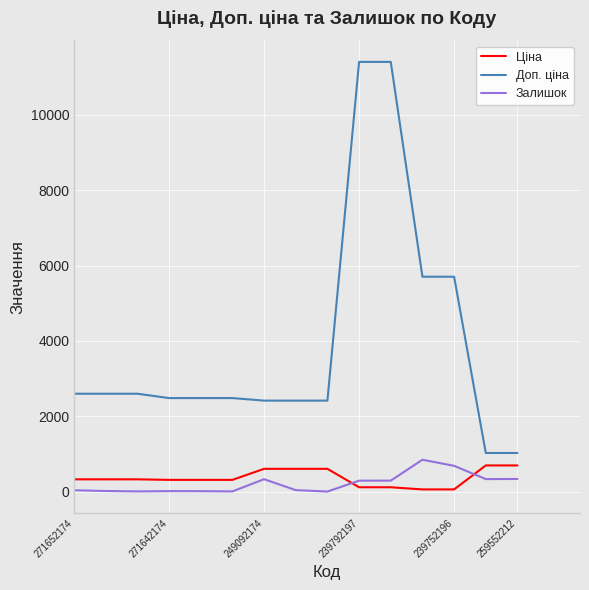

How many intersections are there between Залишок and Ціна?

2